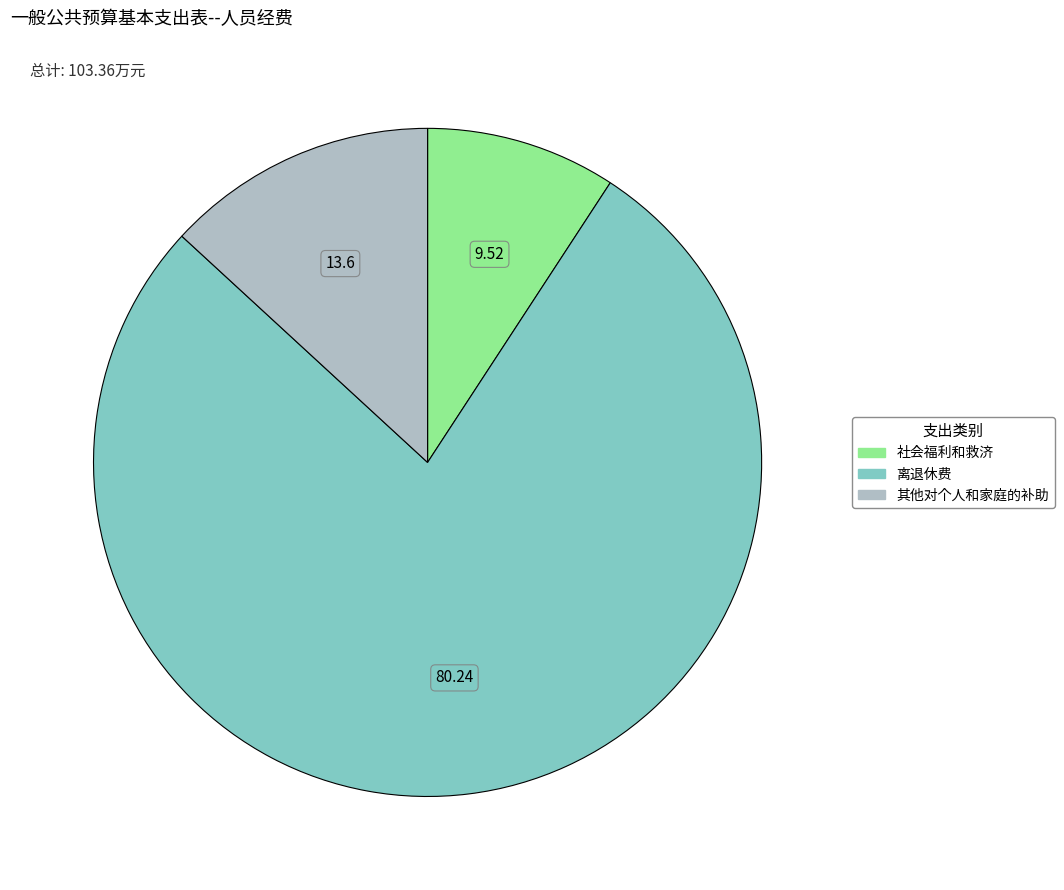

What is the largest slice in the pie chart?

离退休费